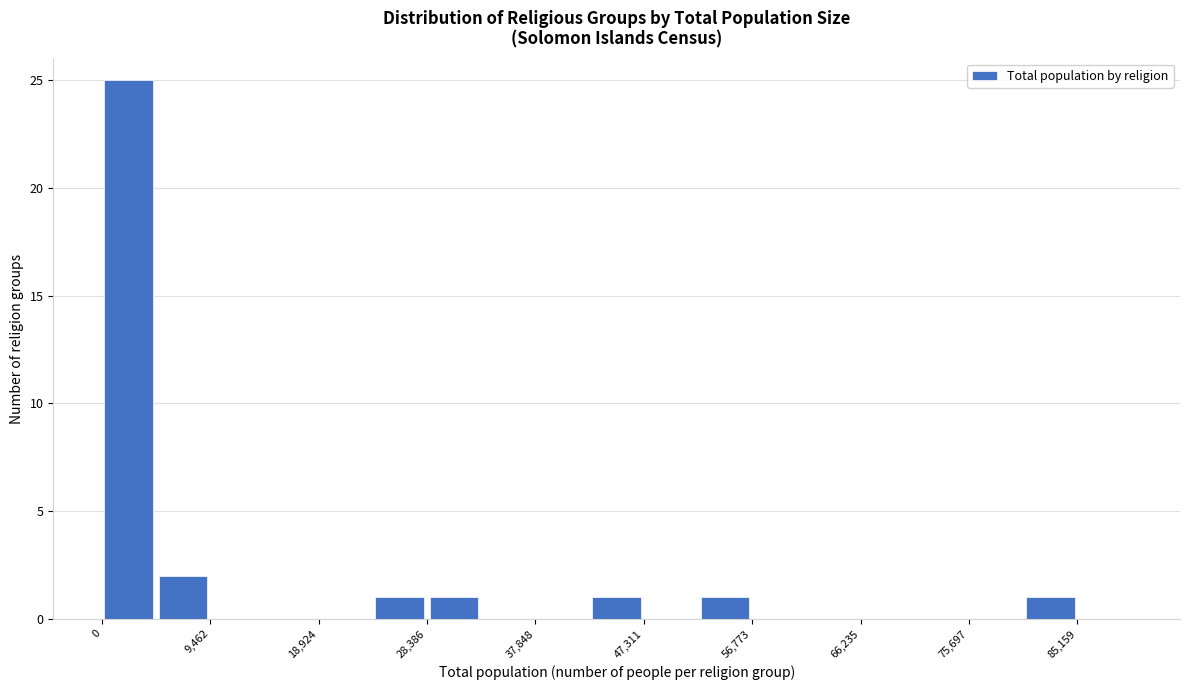

What is the height of the bar covering 43000 to 47000 on the x-axis? Neither the bar edges nor the heights are printed on the chart, so give them approximately, as read against the axes.

1